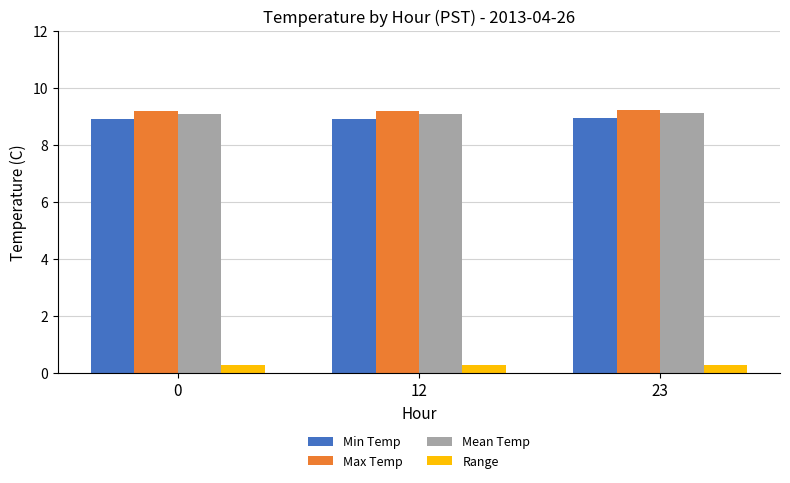

How many bars are there in each group?

4